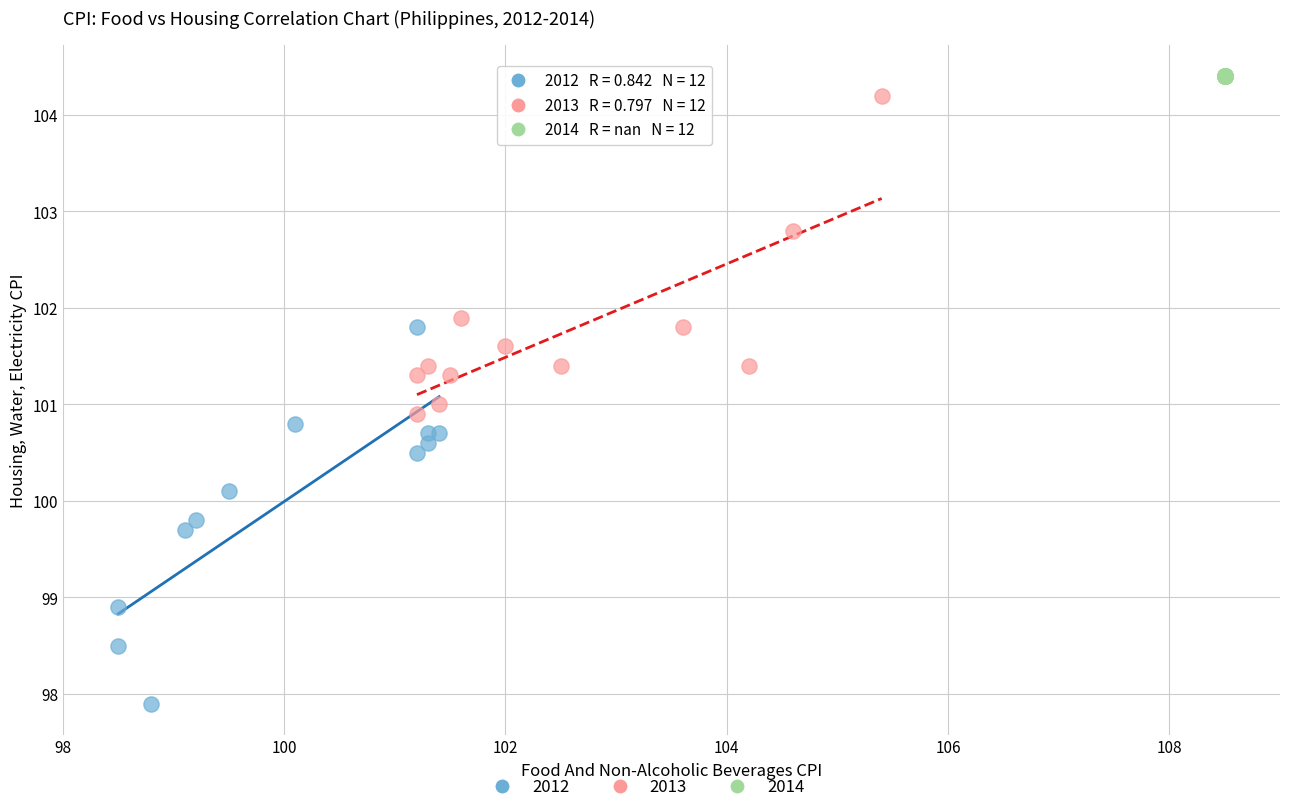

Which series reaches the minimum Y coordinate?

2012